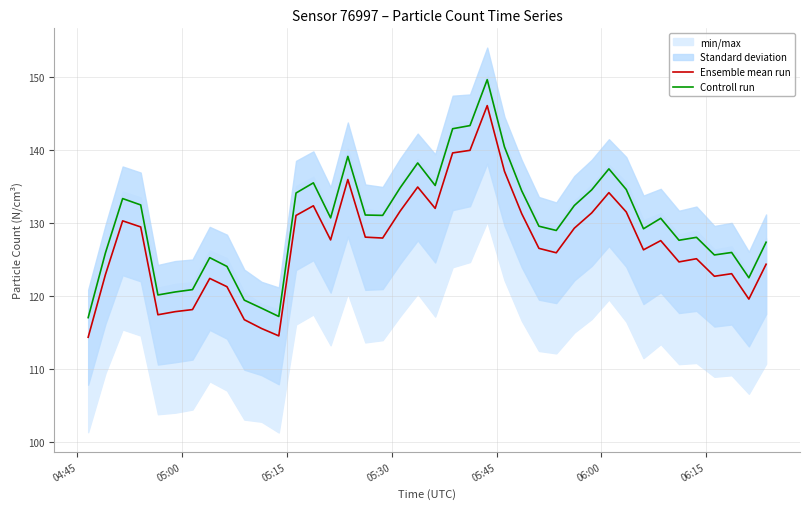

What is the minimum value for Controll run?

117.1